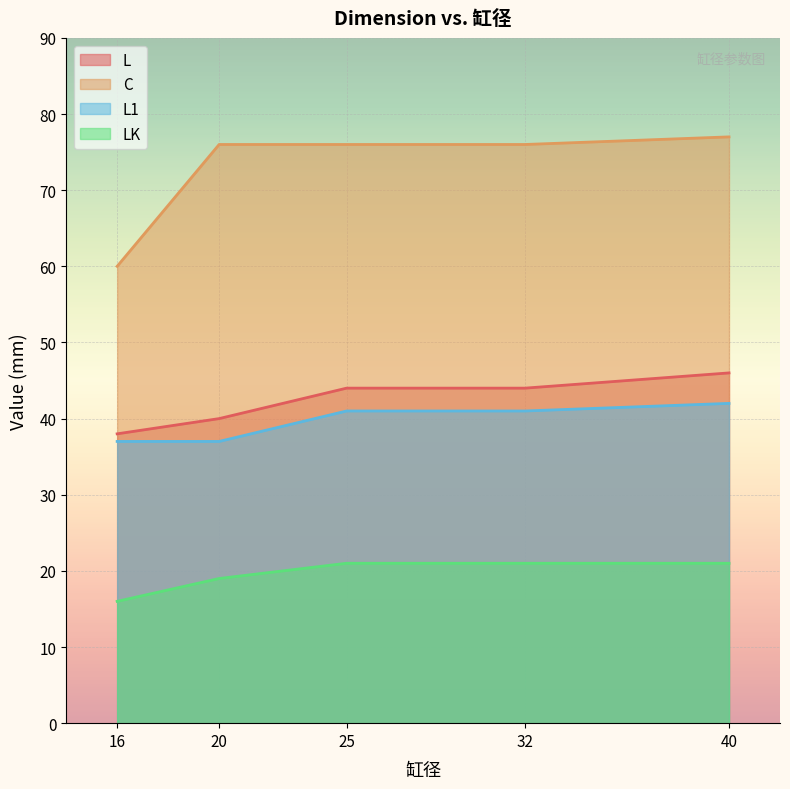

How many lines are shown in the chart?

4